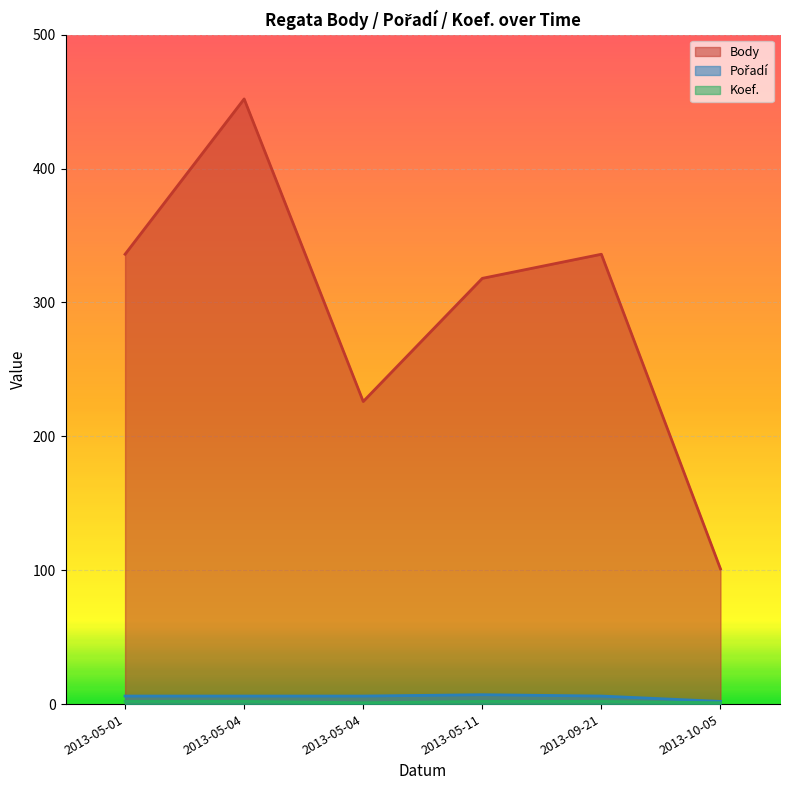

True or false: Body has a value of 128 at 2013-05-11.

False